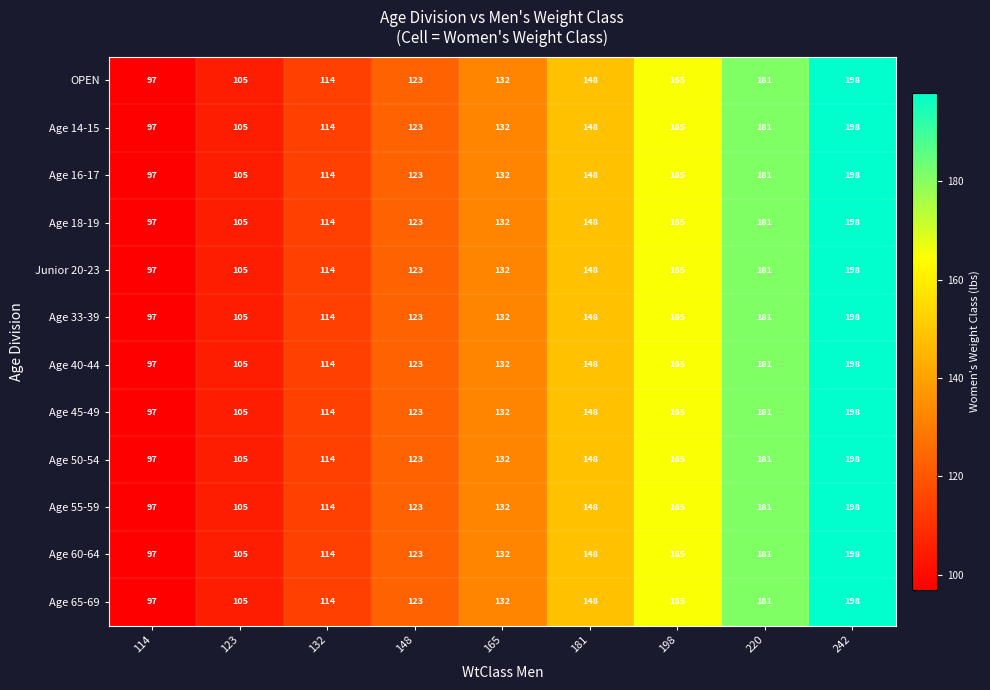

Where is Age 16-17 nearest to the value 147?

181